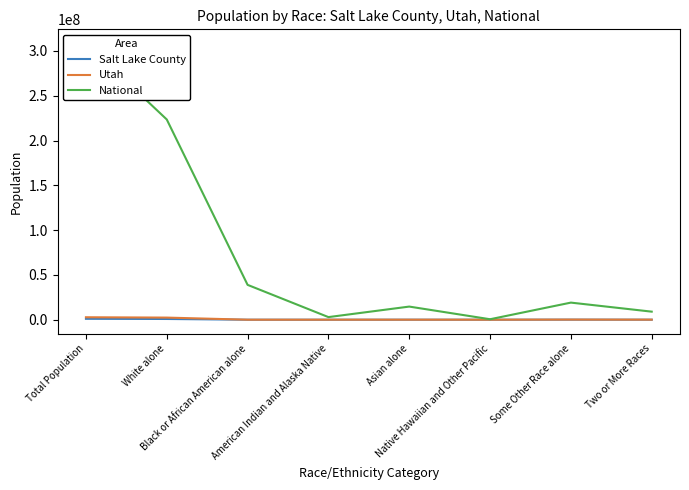

What is the value of the Salt Lake County point at the 4th from the left?

9157